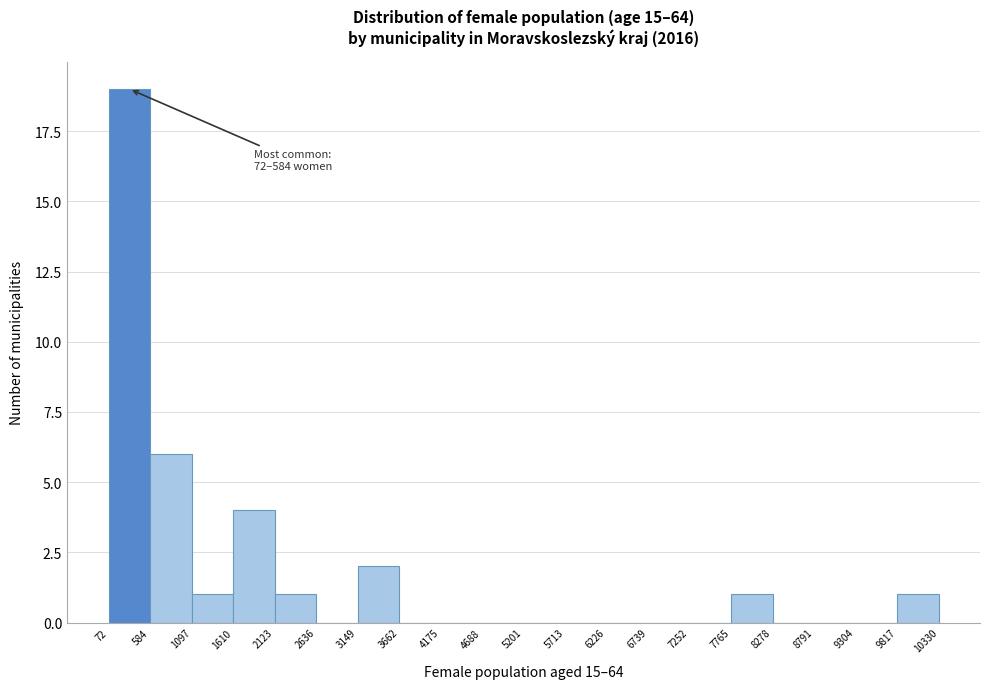

Over which range of the x-axis is the bar tallest?

72 to 584